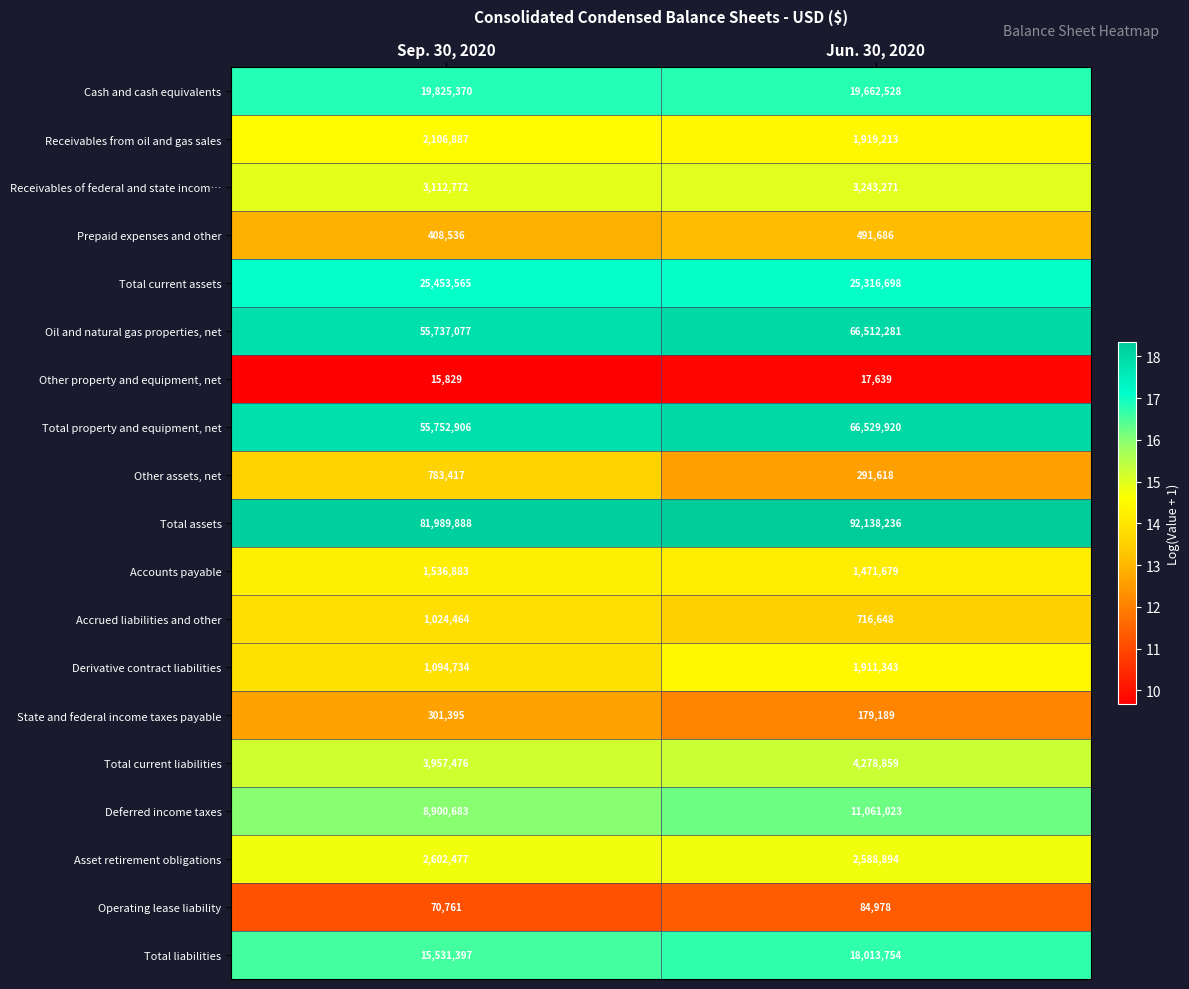

How many data points does each series have?

2